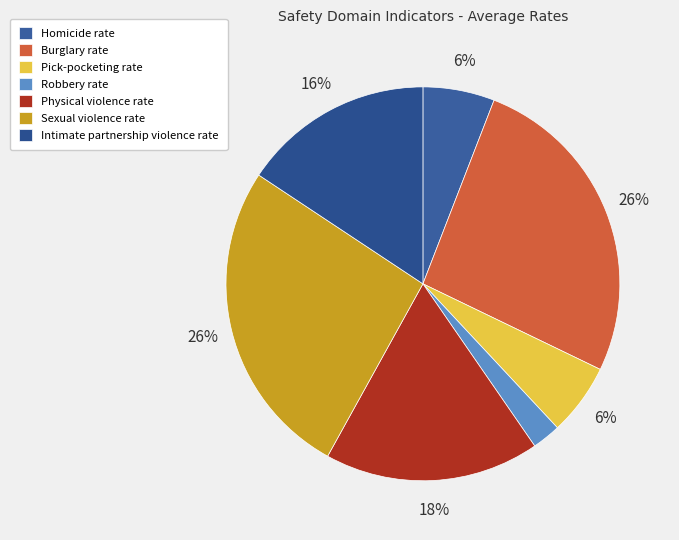

Combined, do Pick-pocketing rate and Robbery rate account for over 50%?

No